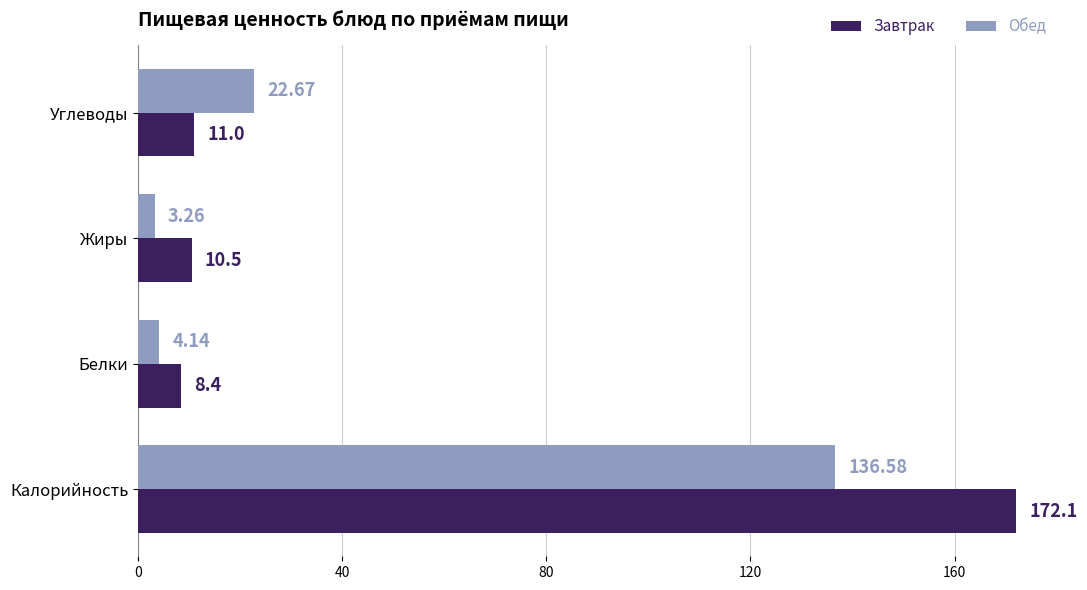

Which series has the widest spread of values?

Завтрак